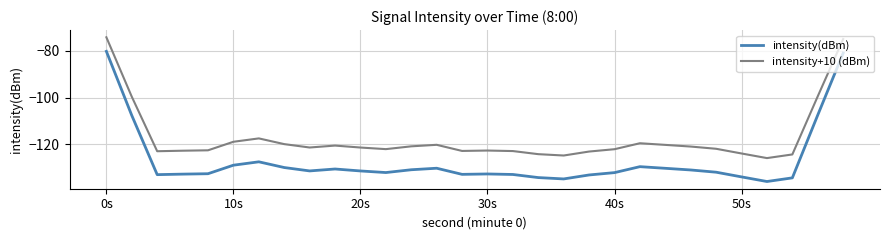

Rank the series by their maximum value, from highest to lowest.

intensity+10 (dBm), intensity(dBm)